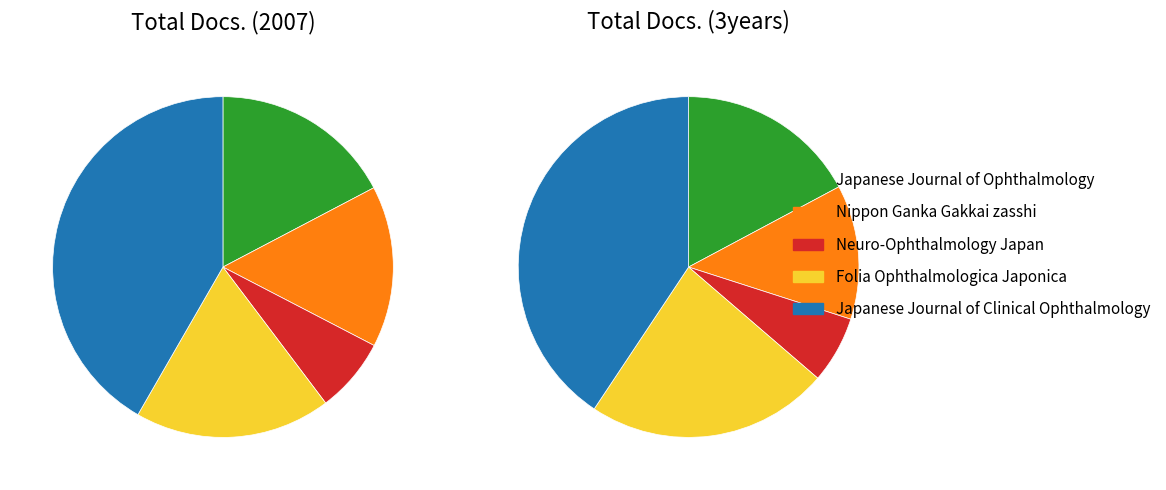

True or false: Neuro-Ophthalmology Japan accounts for 7% of the total.

True